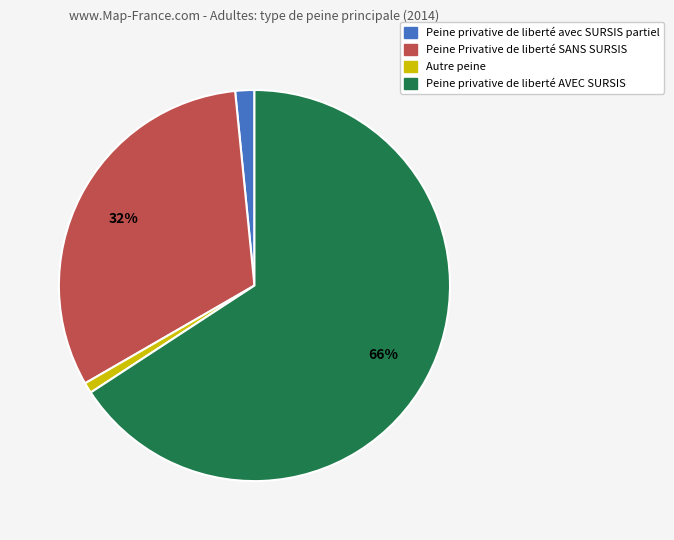

True or false: Autre peine accounts for 1% of the total.

True